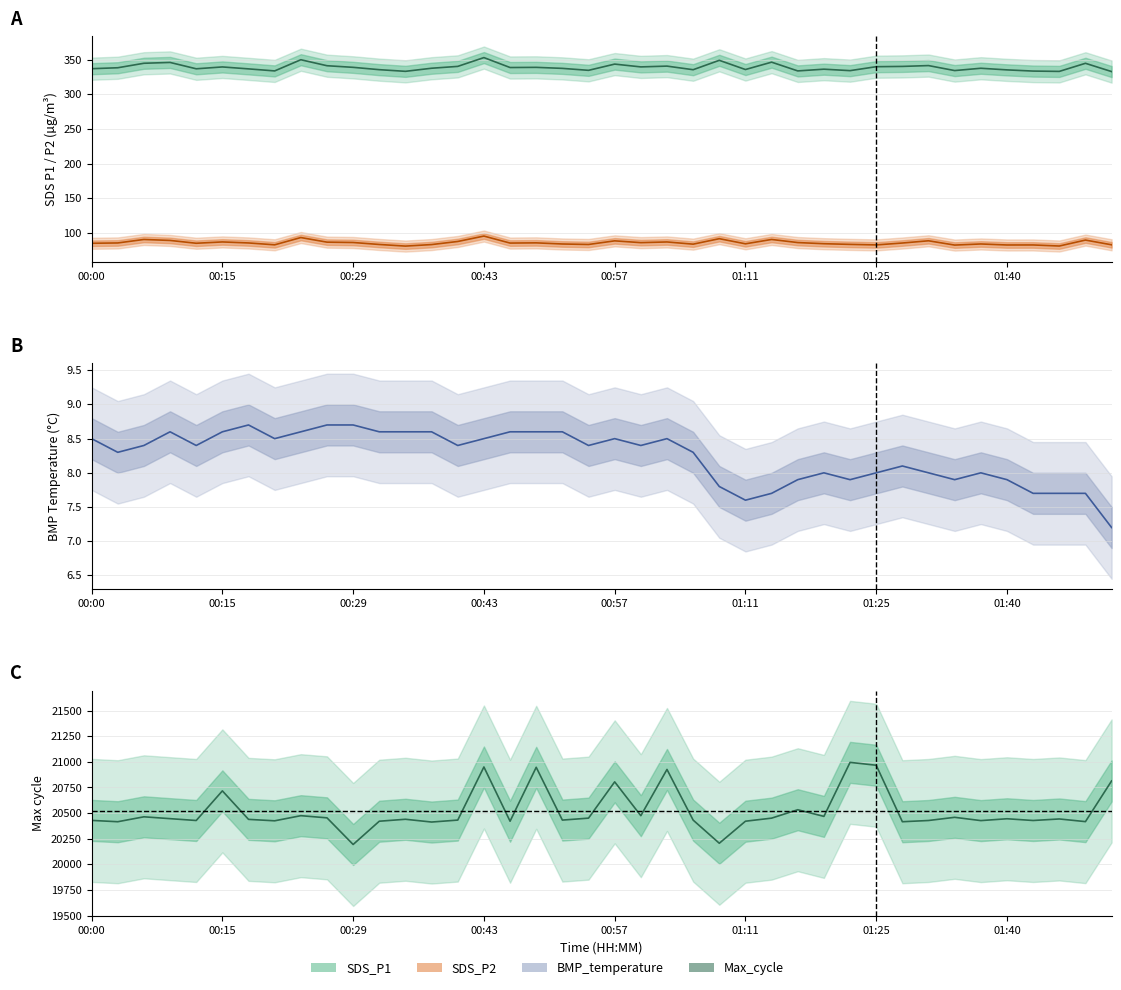

True or false: BMP_temperature has a value of 7.9 at 29.

True